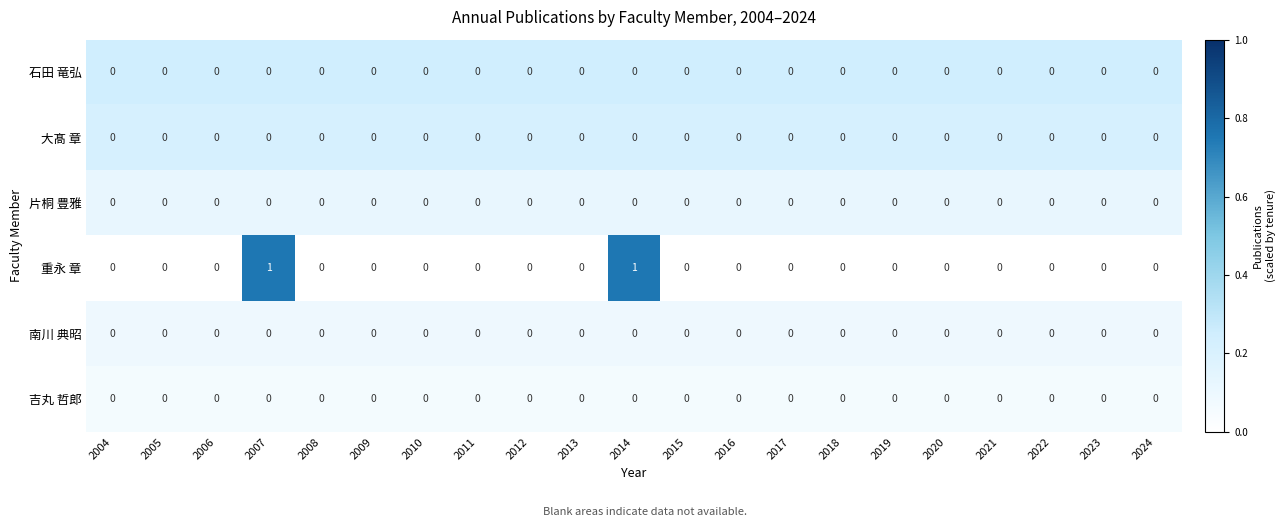

Which series has the largest total across all categories?

重永 章